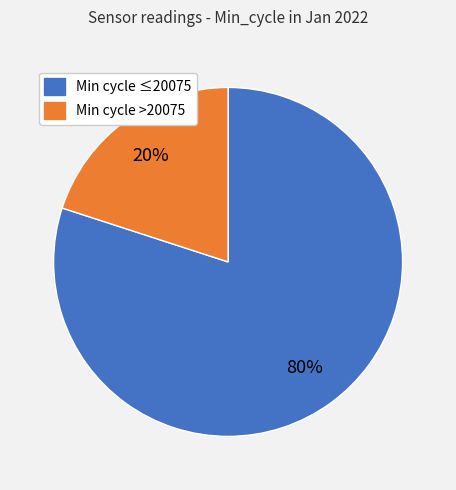

To the nearest percent, what is the average slice percentage?

50%